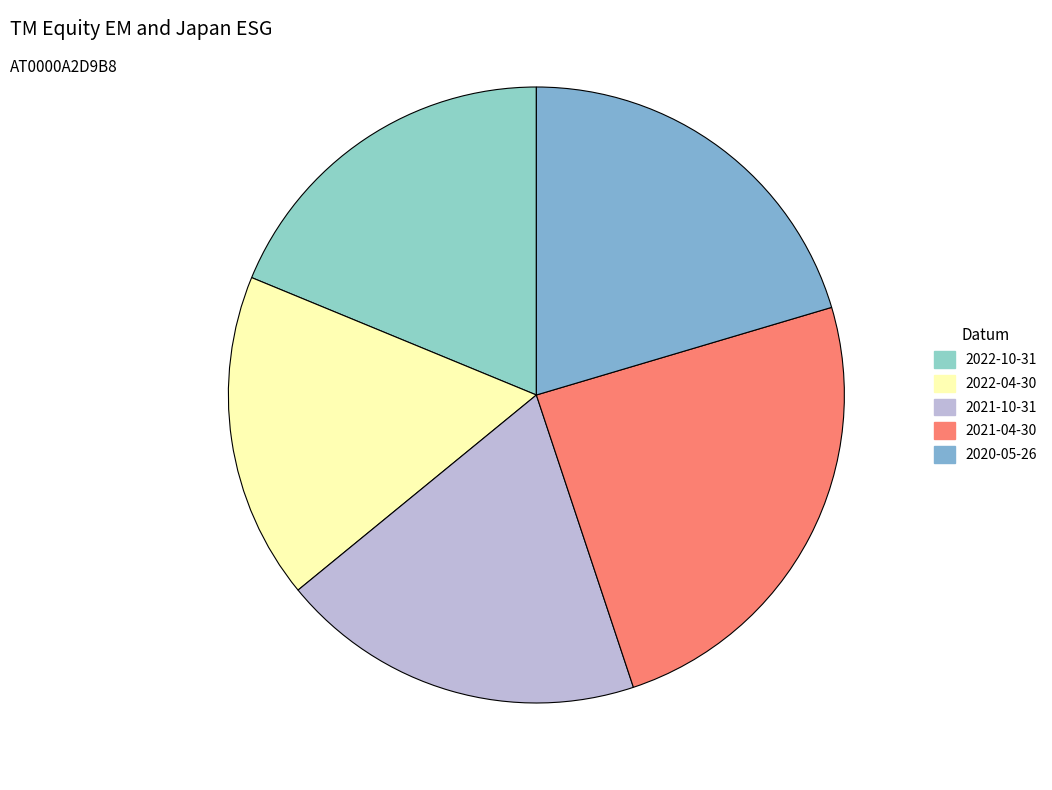

What percentage is the 2021-10-31 slice, to the nearest percent?

19%